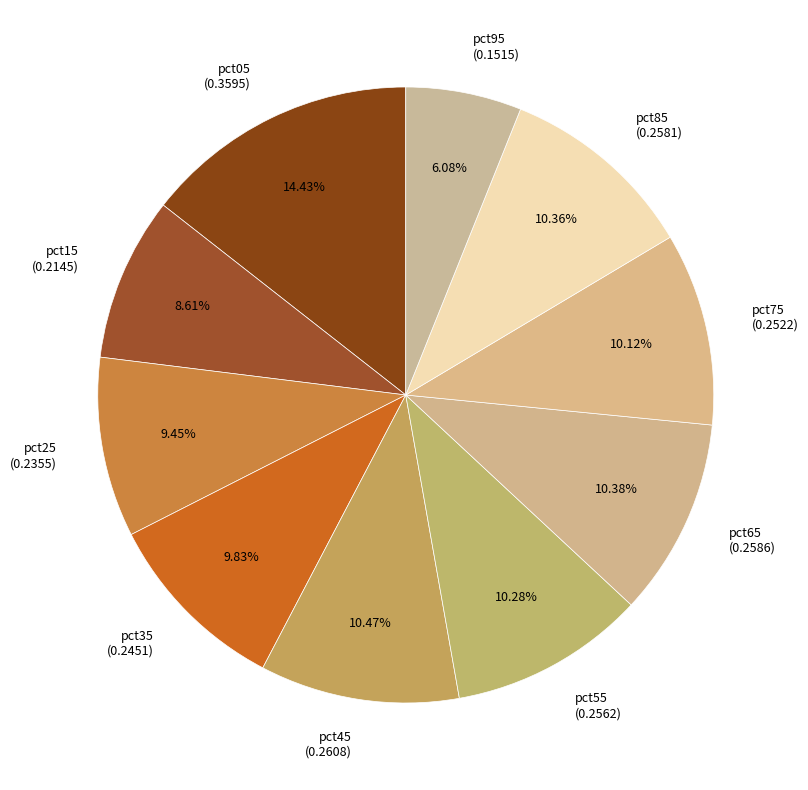

Does any single category account for the majority?

No